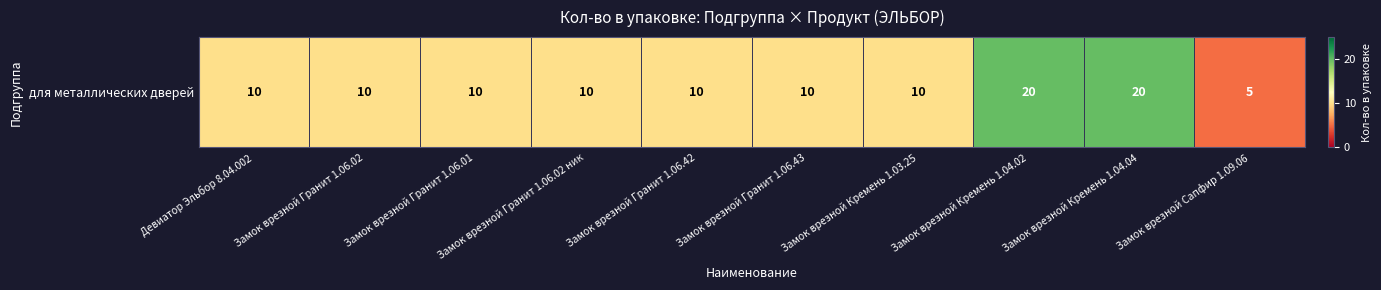

What is the greatest value displayed?

20